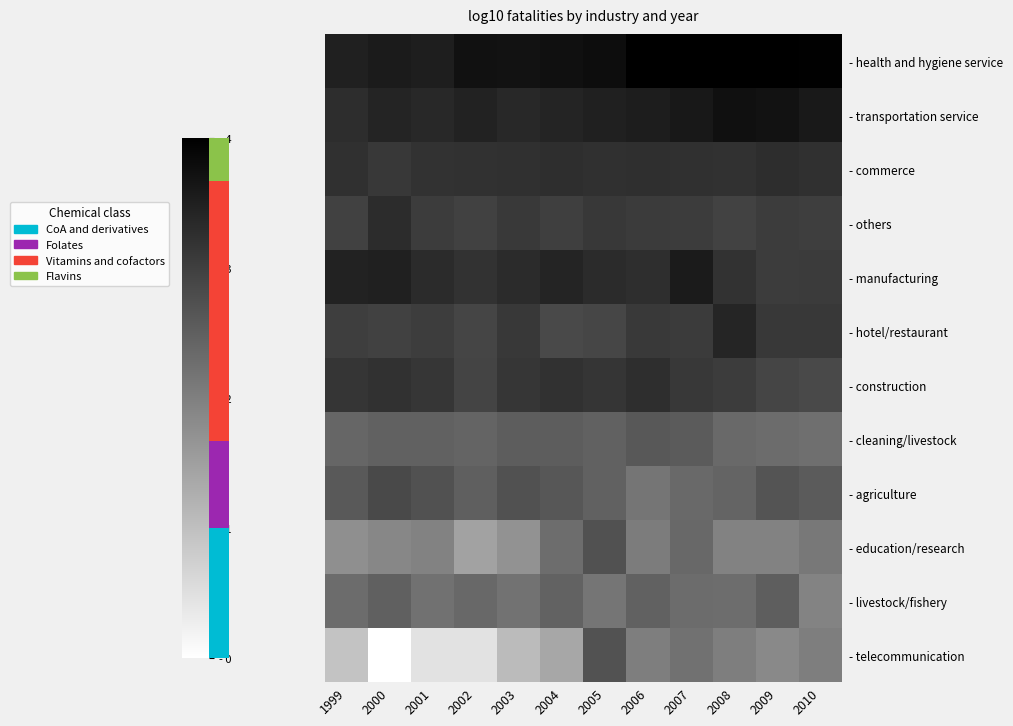

At which category does the chart reach its peak across all series?

2007